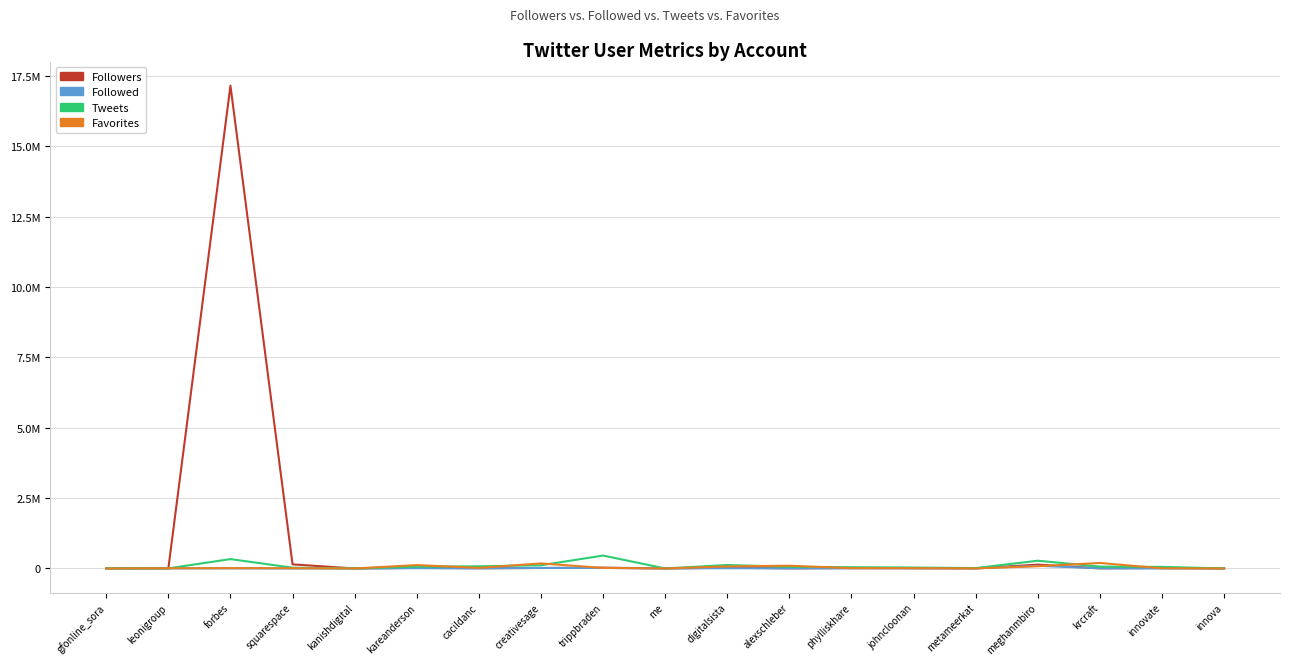

Reading left to right, list all the values displayed in this chart.

Followers: gfonline_sora=83	leonigroup=1448	forbes=17158209	squarespace=145219	kanishdigital=10	kareanderson=20121	cacildanc=9889	creativesage=16460	trippbraden=27209	me=2988	digitalsista=27634	alexschleber=5275	phylliskhare=12890	johncloonan=10163	metameerkat=2492	meghanmbiro=136537	krcraft=4220	innovate=18756	innova=309
Followed: gfonline_sora=36	leonigroup=3287	forbes=5157	squarespace=5	kanishdigital=26	kareanderson=11338	cacildanc=3271	creativesage=18769	trippbraden=19667	me=5	digitalsista=10101	alexschleber=1873	phylliskhare=7893	johncloonan=6481	metameerkat=5002	meghanmbiro=94662	krcraft=4938	innovate=262	innova=379
Tweets: gfonline_sora=81	leonigroup=2489	forbes=332762	squarespace=26369	kanishdigital=532	kareanderson=64050	cacildanc=76046	creativesage=113011	trippbraden=458488	me=361	digitalsista=122637	alexschleber=57409	phylliskhare=44435	johncloonan=32796	metameerkat=14129	meghanmbiro=274644	krcraft=65292	innovate=55724	innova=1541
Favorites: gfonline_sora=215	leonigroup=6090	forbes=10278	squarespace=7796	kanishdigital=65	kareanderson=119647	cacildanc=20446	creativesage=179640	trippbraden=19722	me=139	digitalsista=72773	alexschleber=97635	phylliskhare=11395	johncloonan=9141	metameerkat=2275	meghanmbiro=79476	krcraft=194748	innovate=4522	innova=330